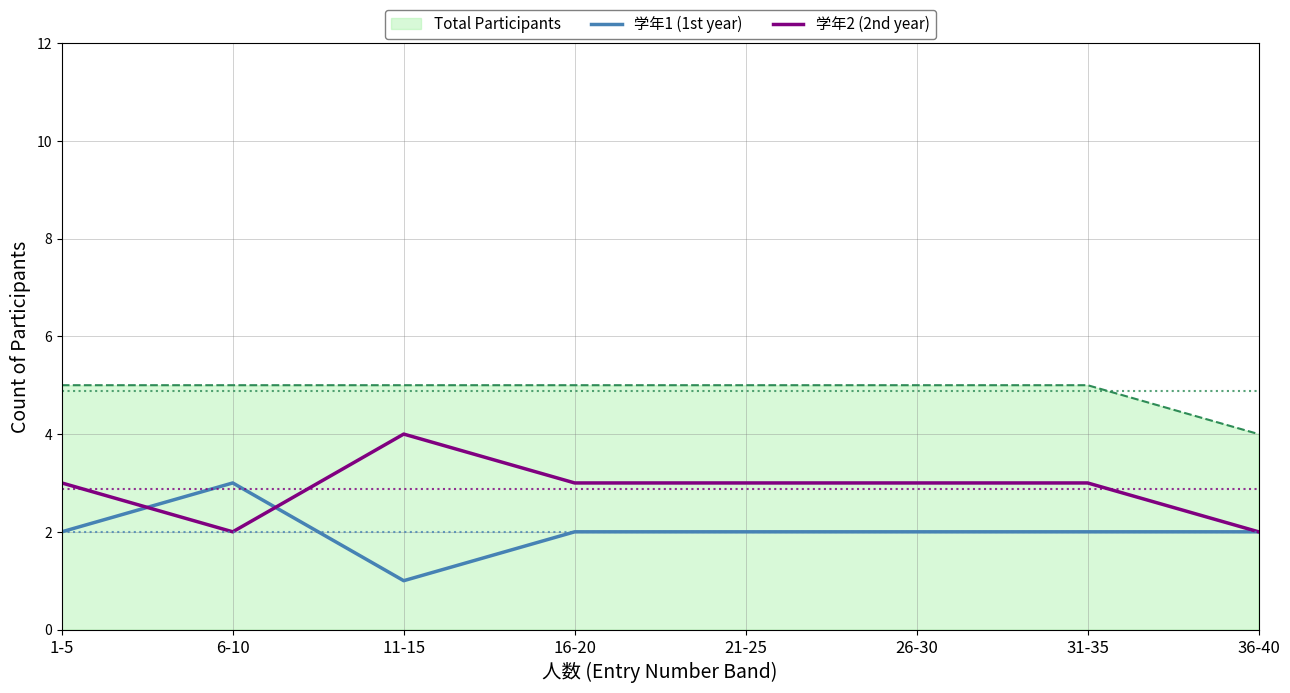

What is the maximum value shown in the chart?

5